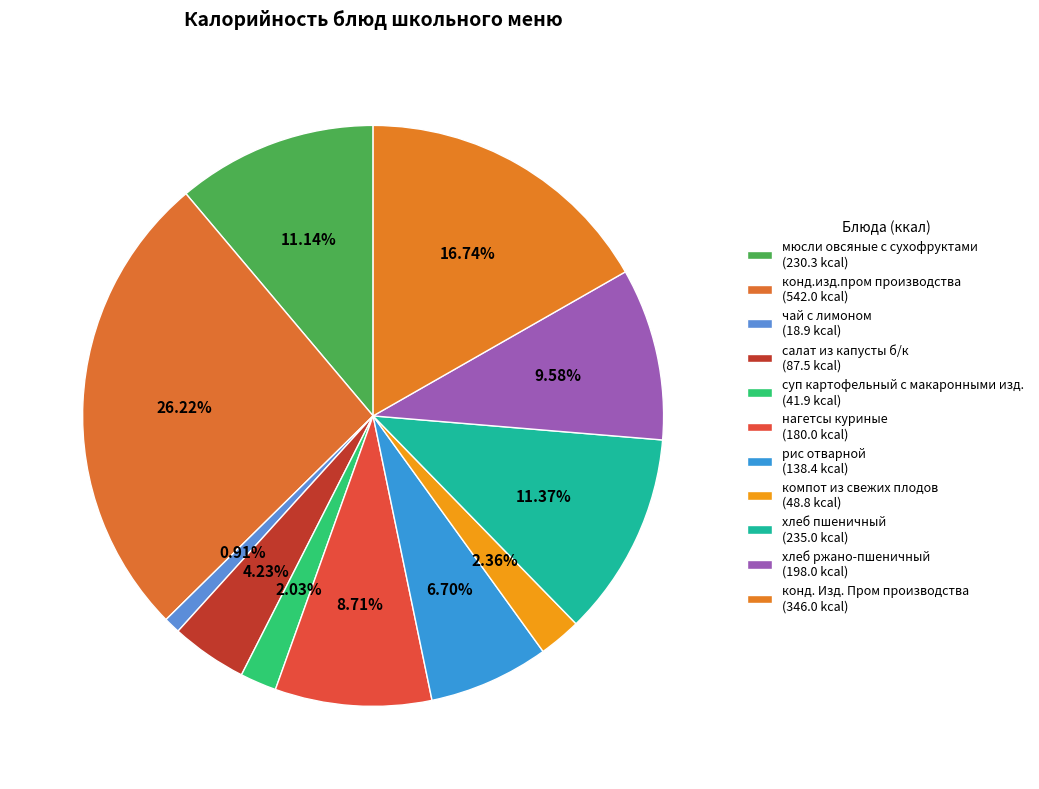

How many slices are in this pie chart?

11